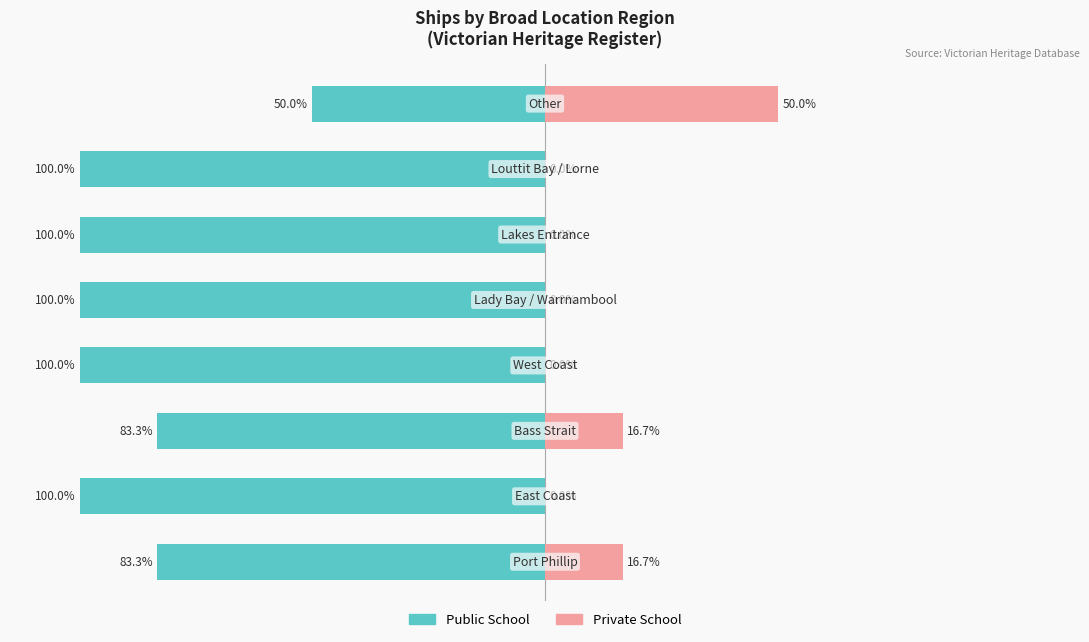

Between 3 and 7, which series saw the biggest shift?

Public School